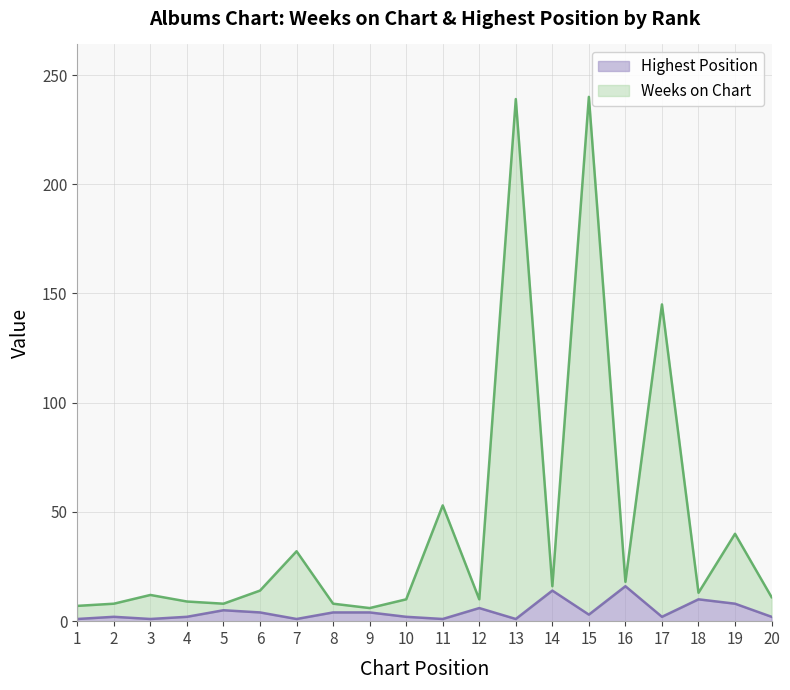

Reading left to right, extract all data points from this chart.

Weeks on Chart: 7	8	12	9	8	14	32	8	6	10	53	10	239	16	240	18	145	13	40	11
Highest Position: 1	2	1	2	5	4	1	4	4	2	1	6	1	14	3	16	2	10	8	2